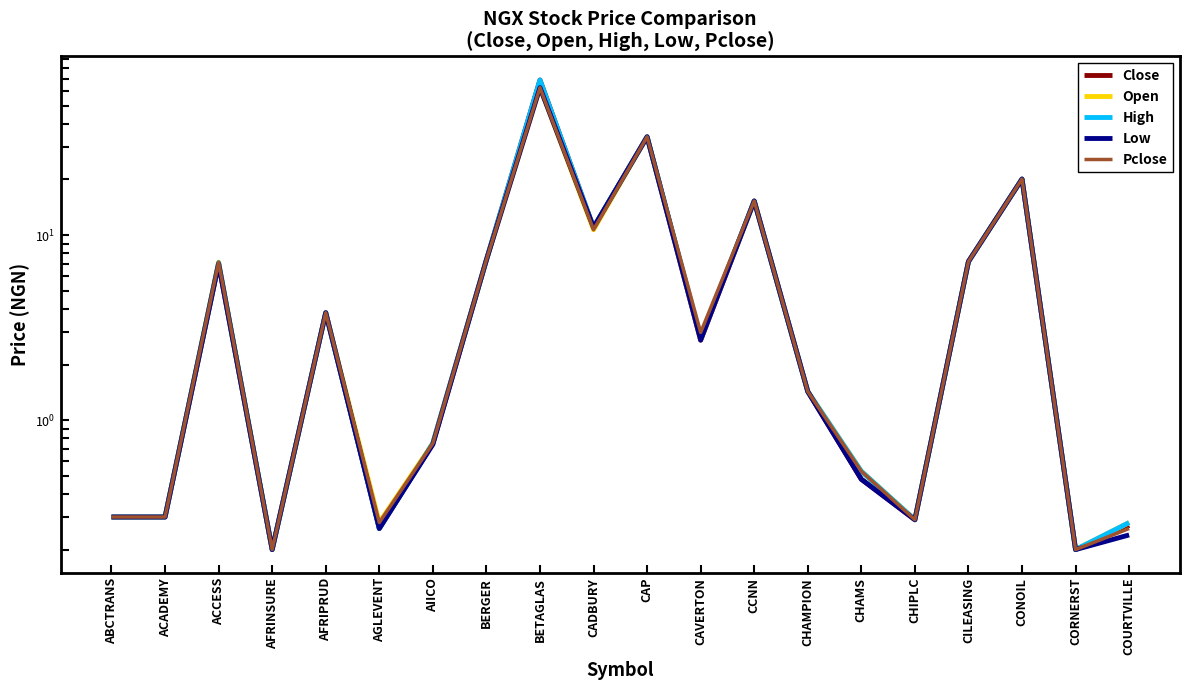

At which category does Close reach its first local valley?

AFRINSURE